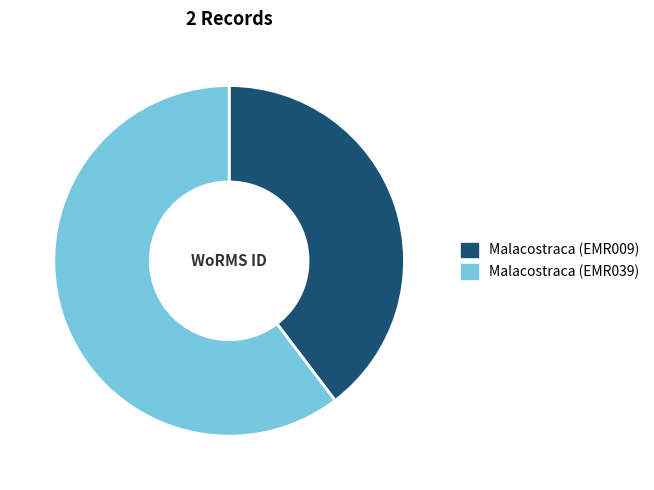

Is it true that Malacostraca (EMR039) is 60% of the pie?

True